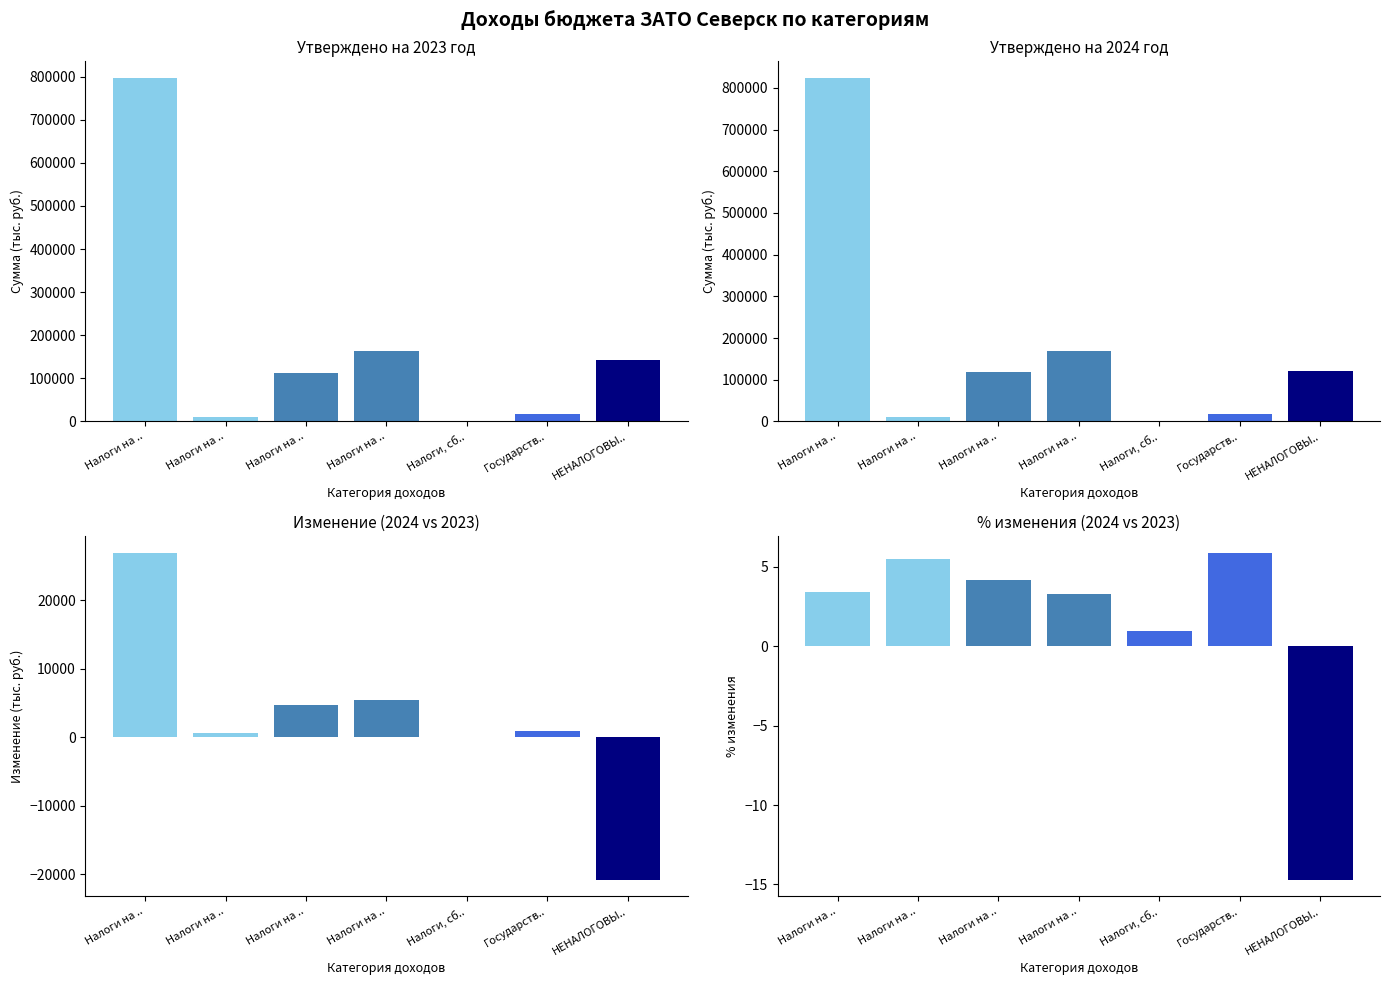

What is the label of the 6th bar from the left?

Государств..